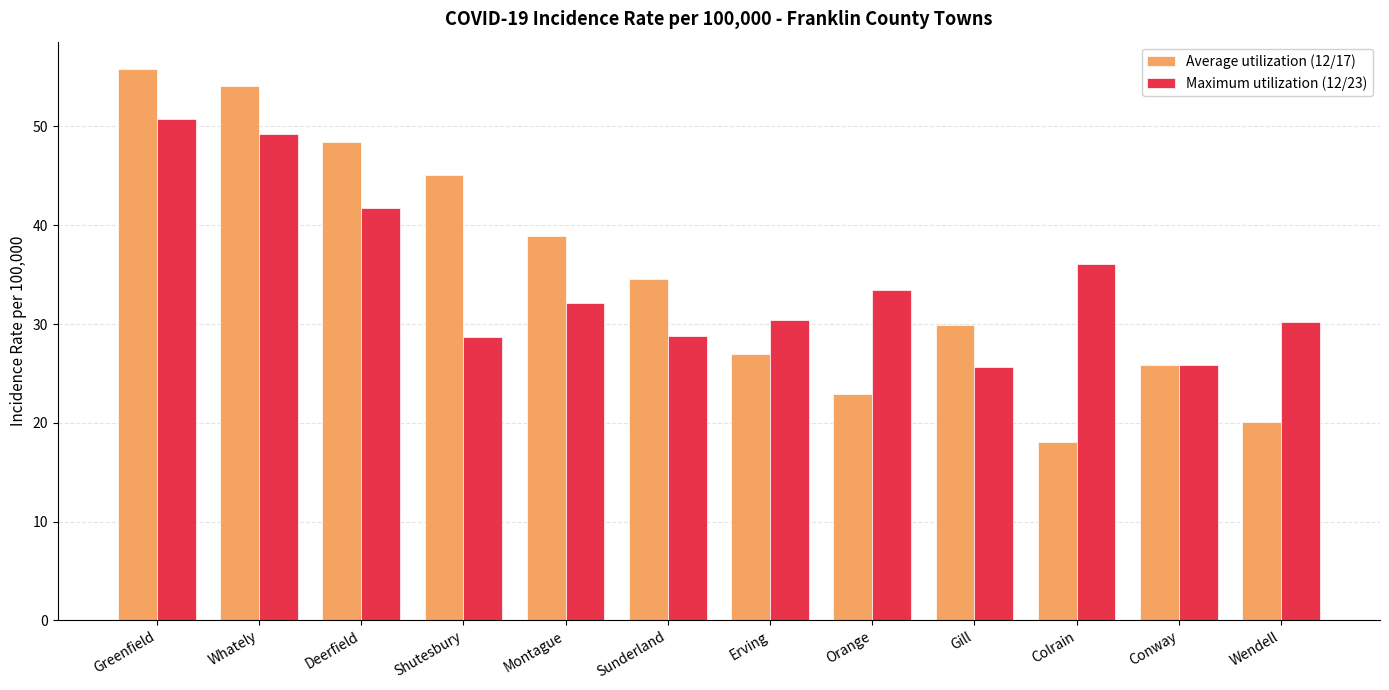

Rank the series by their maximum value, from highest to lowest.

Average utilization (12/17), Maximum utilization (12/23)